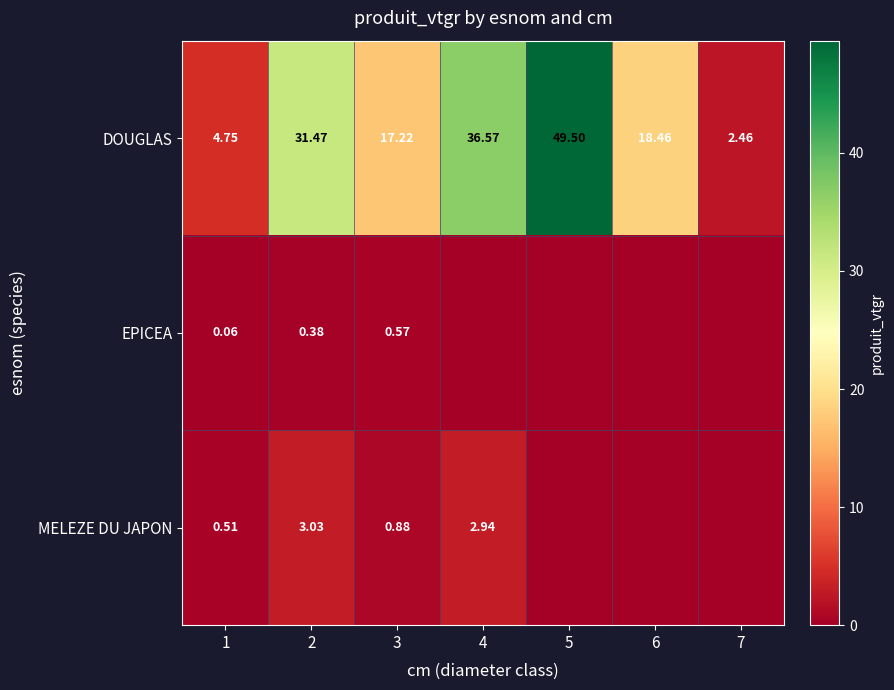

Which series changed the most between 1 and 3?

DOUGLAS